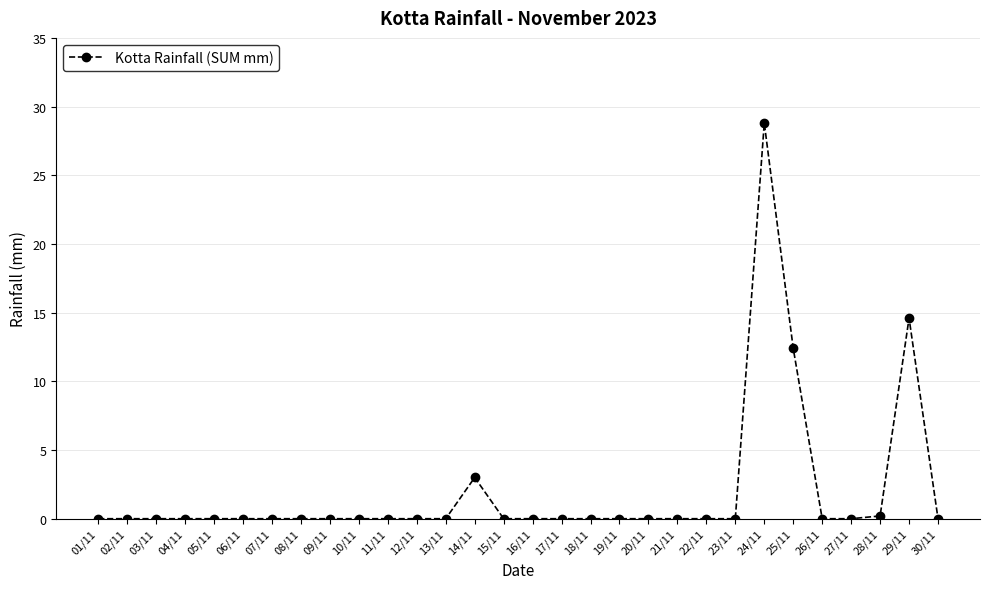

Which category has the highest value across all series?

24/11